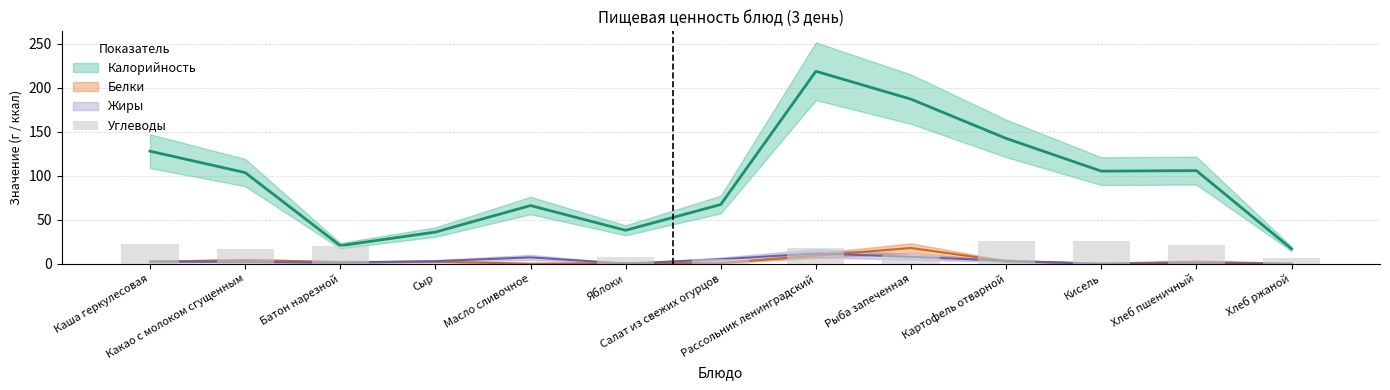

Is it true that the value at Масло сливочное is 0.2?

False